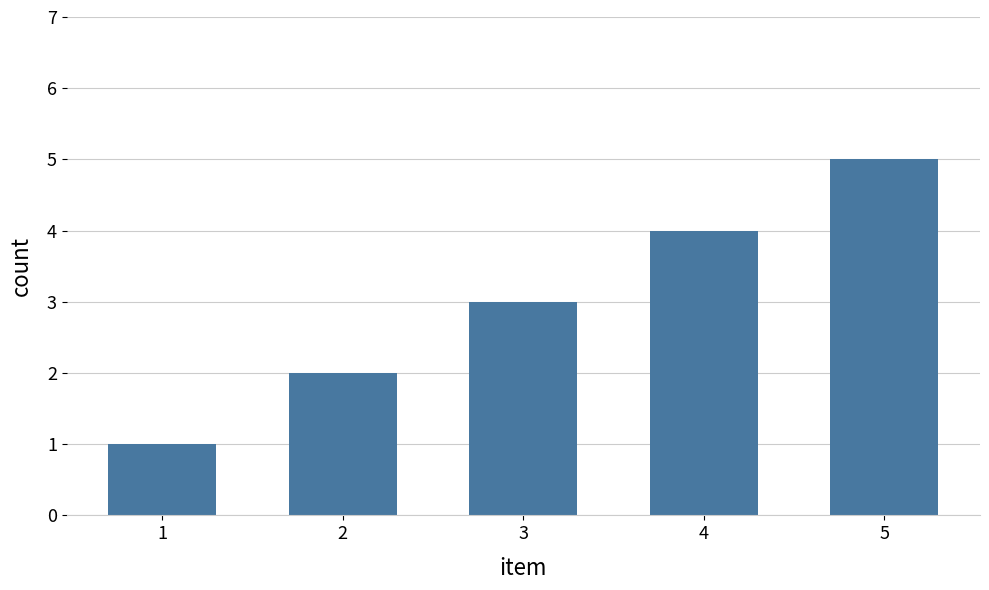

What is the value of the 4th bar from the left?

4